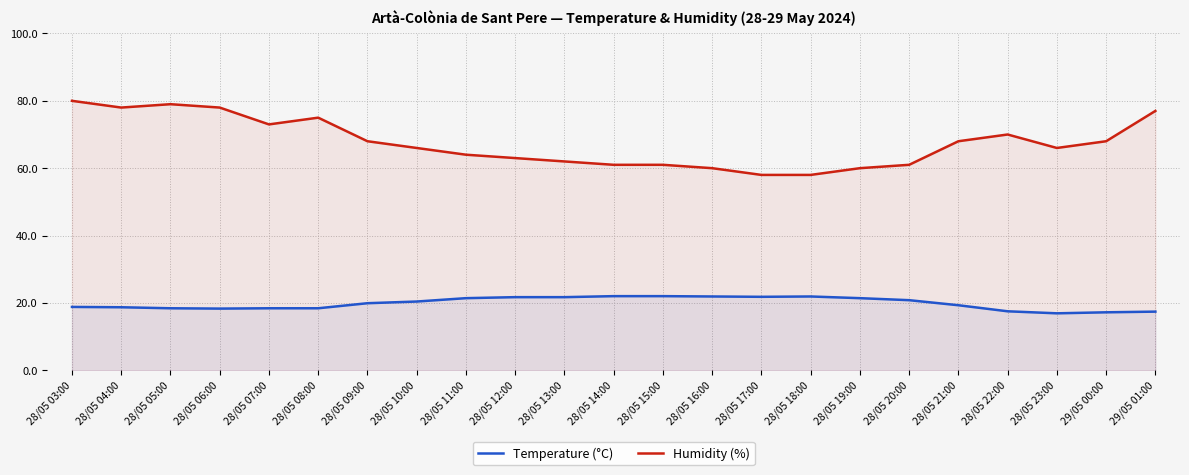

How many data points in Temperature (°C) are above 19?

13